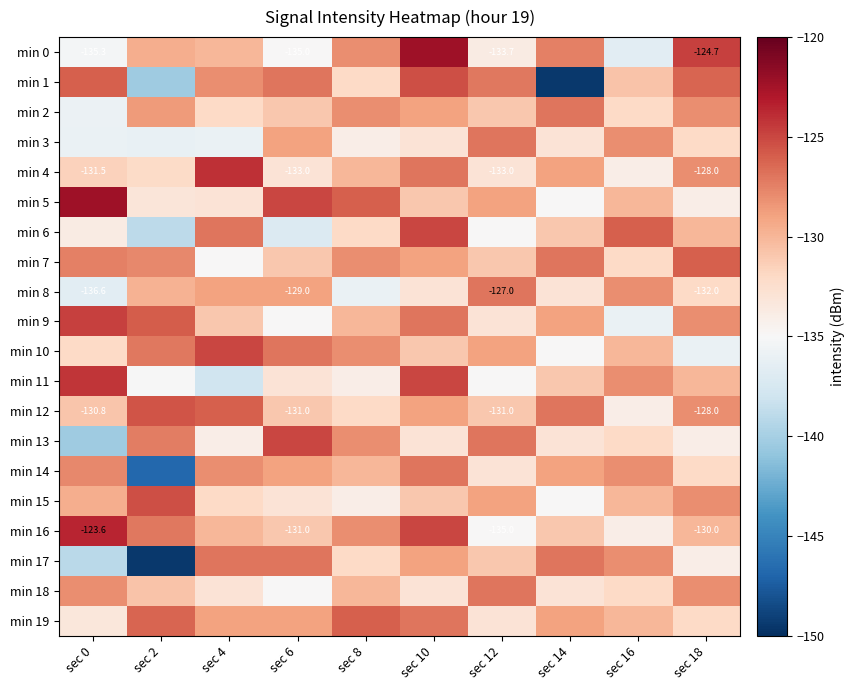

The value of min 8 at sec 10 is -192.5. True or false?

False